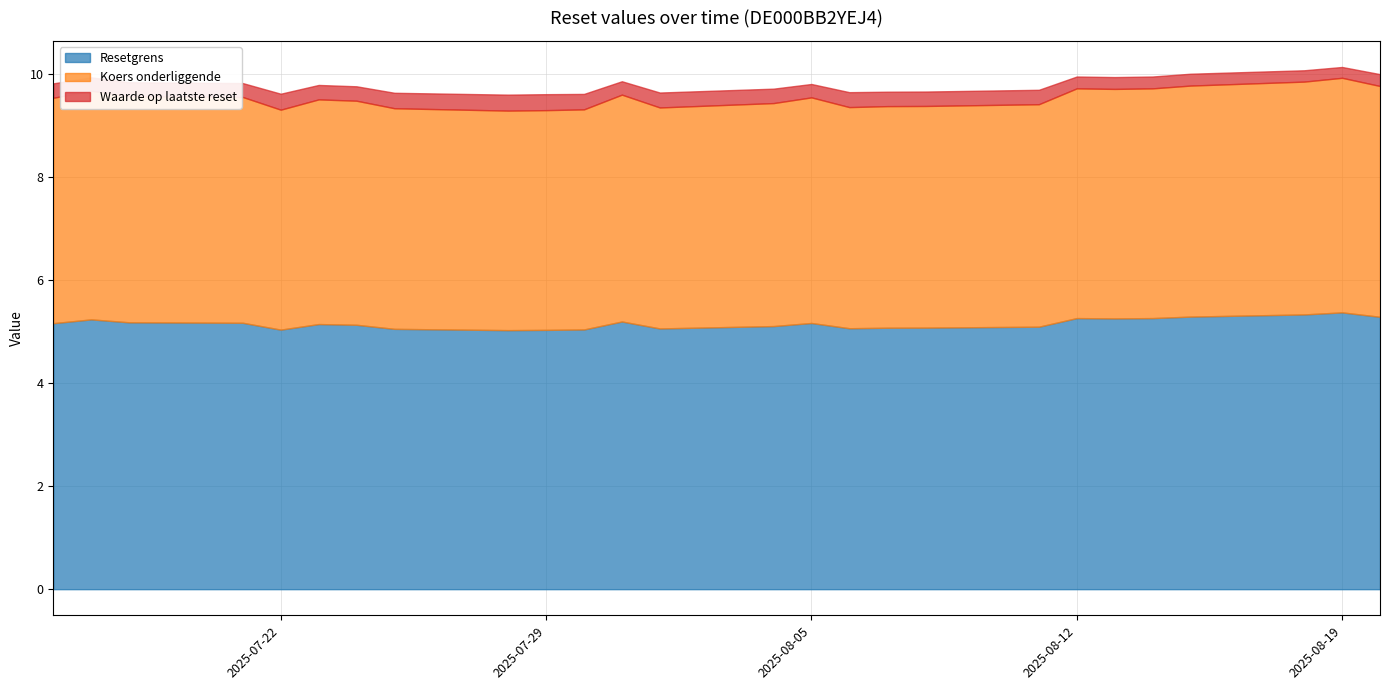

At which category is the sum across all series the highest?

2025-08-19